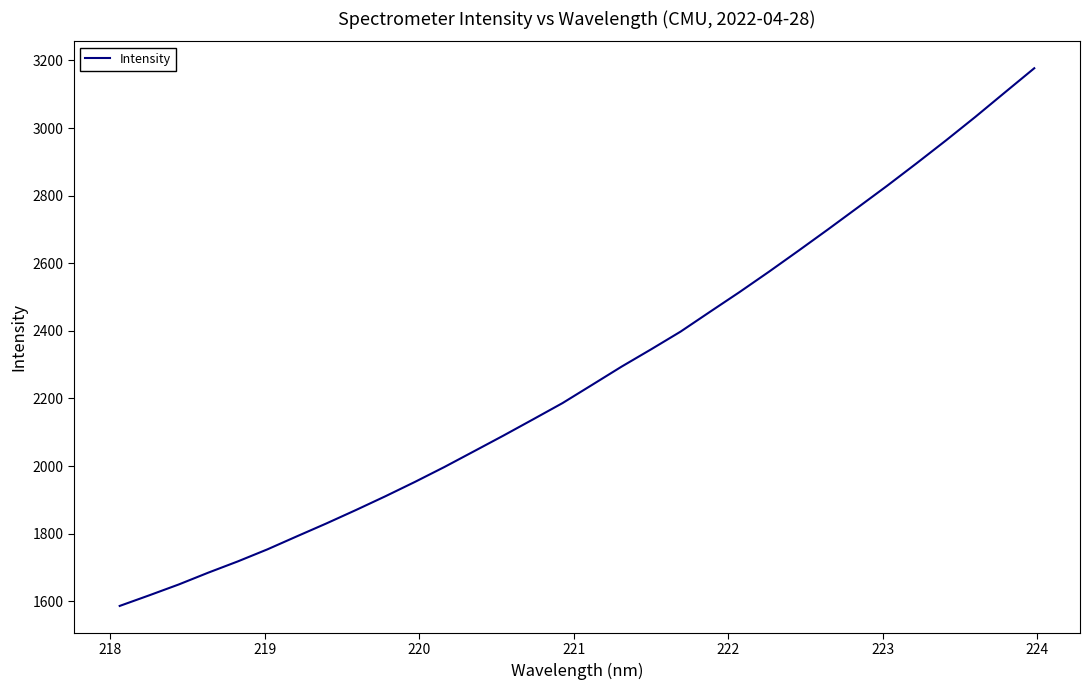

What is the difference between the maximum and minimum values?

1590.6